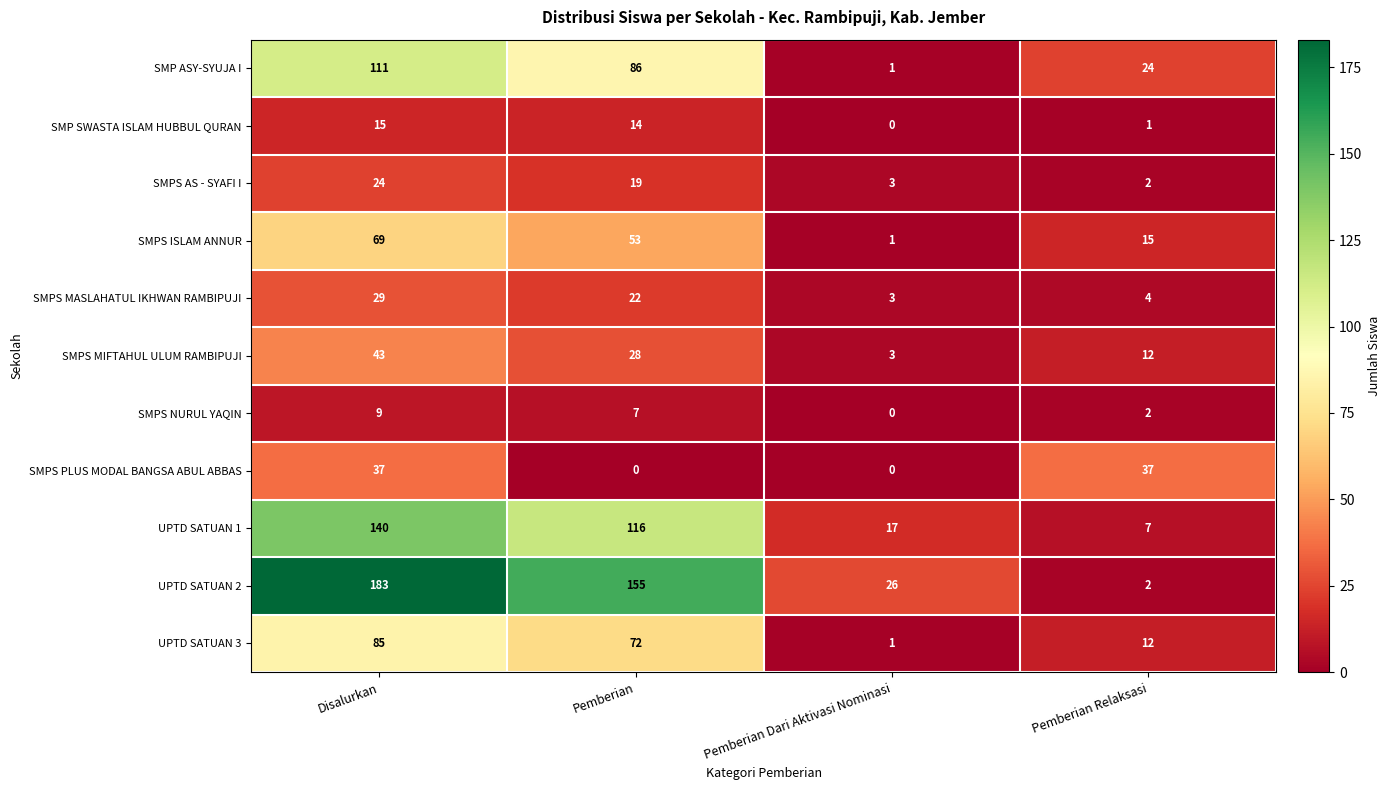

Which category has the highest value in the SMPS NURUL YAQIN series?

Disalurkan